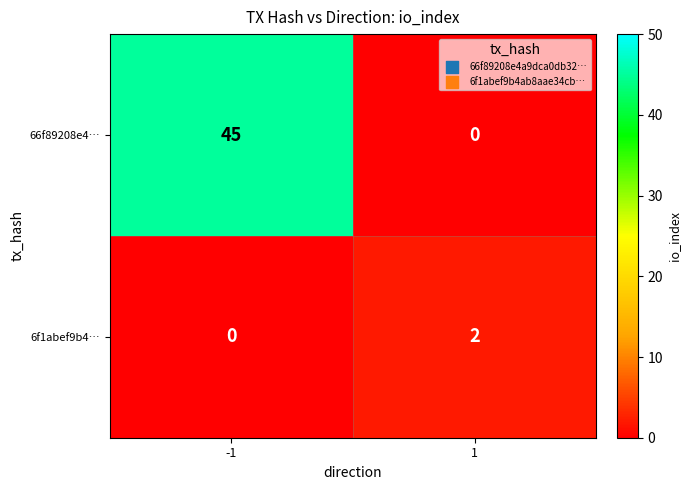

What is the total value across all series at 1?

2